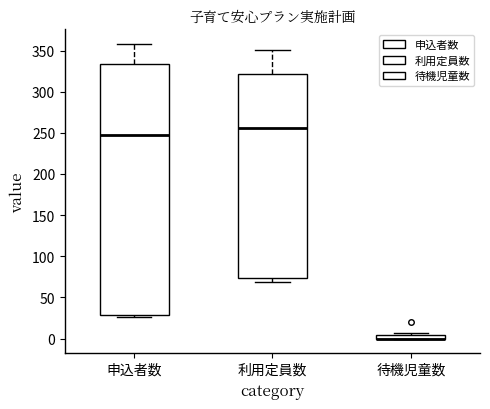

Where is the upper edge of the box for 申込者数 on the y-axis? The values are not printed on the chart, so give them approximately, as read against the axis.

335